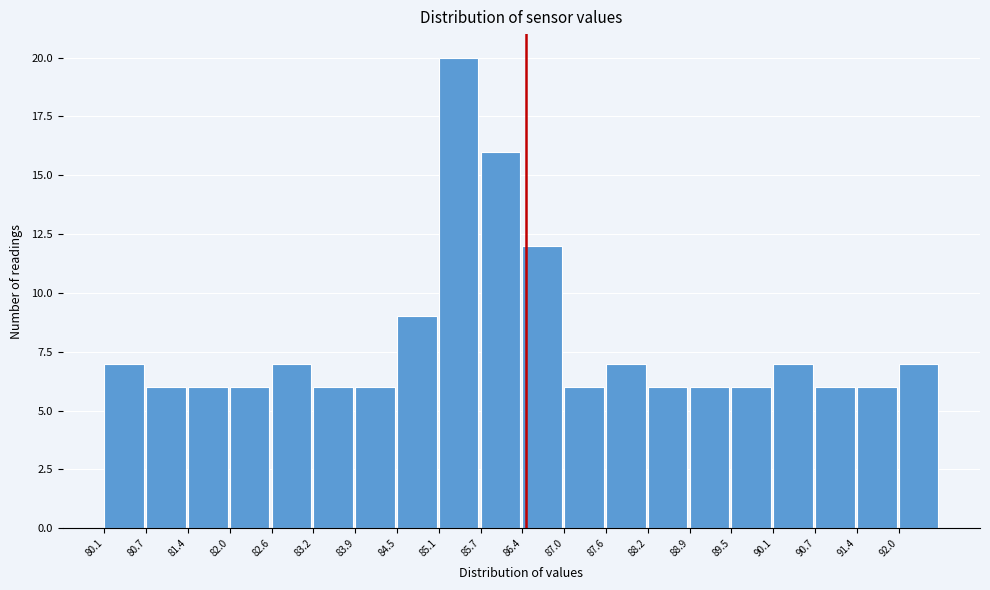

Reading left to right, list all the values displayed in this chart.

7	6	6	6	7	6	6	9	20	16	12	6	7	6	6	6	7	6	6	7